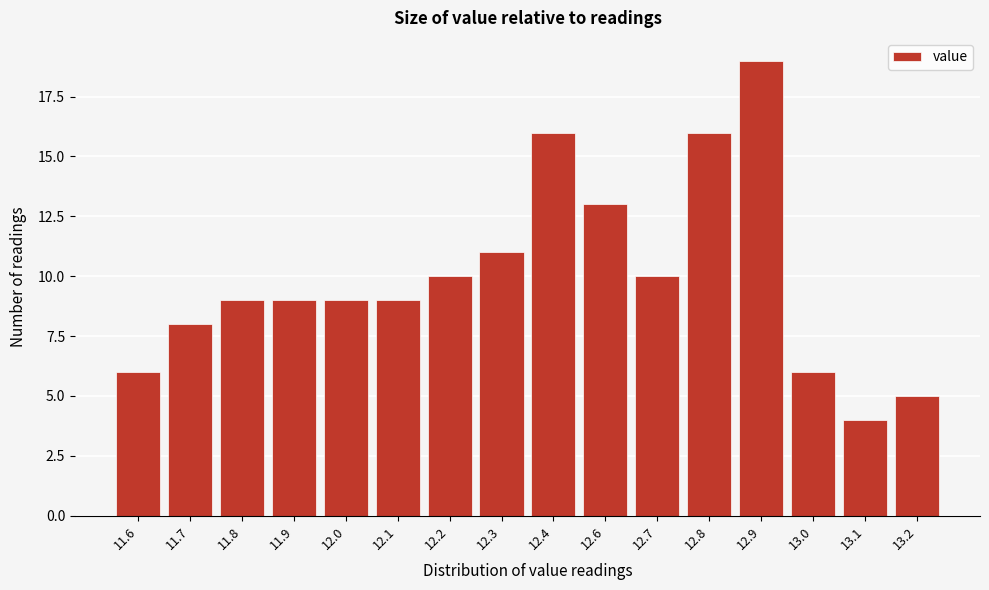

Reading left to right, list all the values displayed in this chart.

6	8	9	9	9	9	10	11	16	13	10	16	19	6	4	5